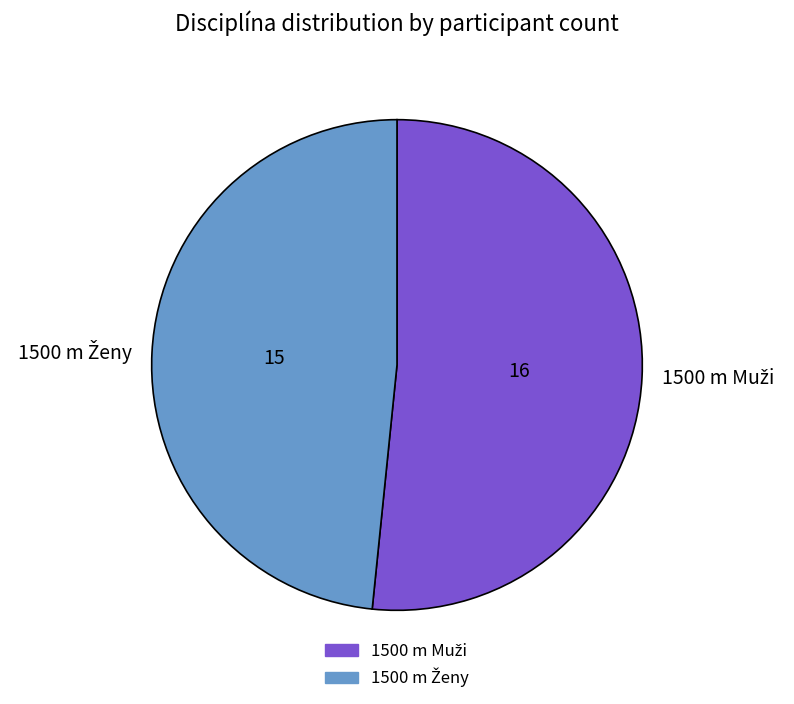

Is there a majority slice in this chart?

Yes